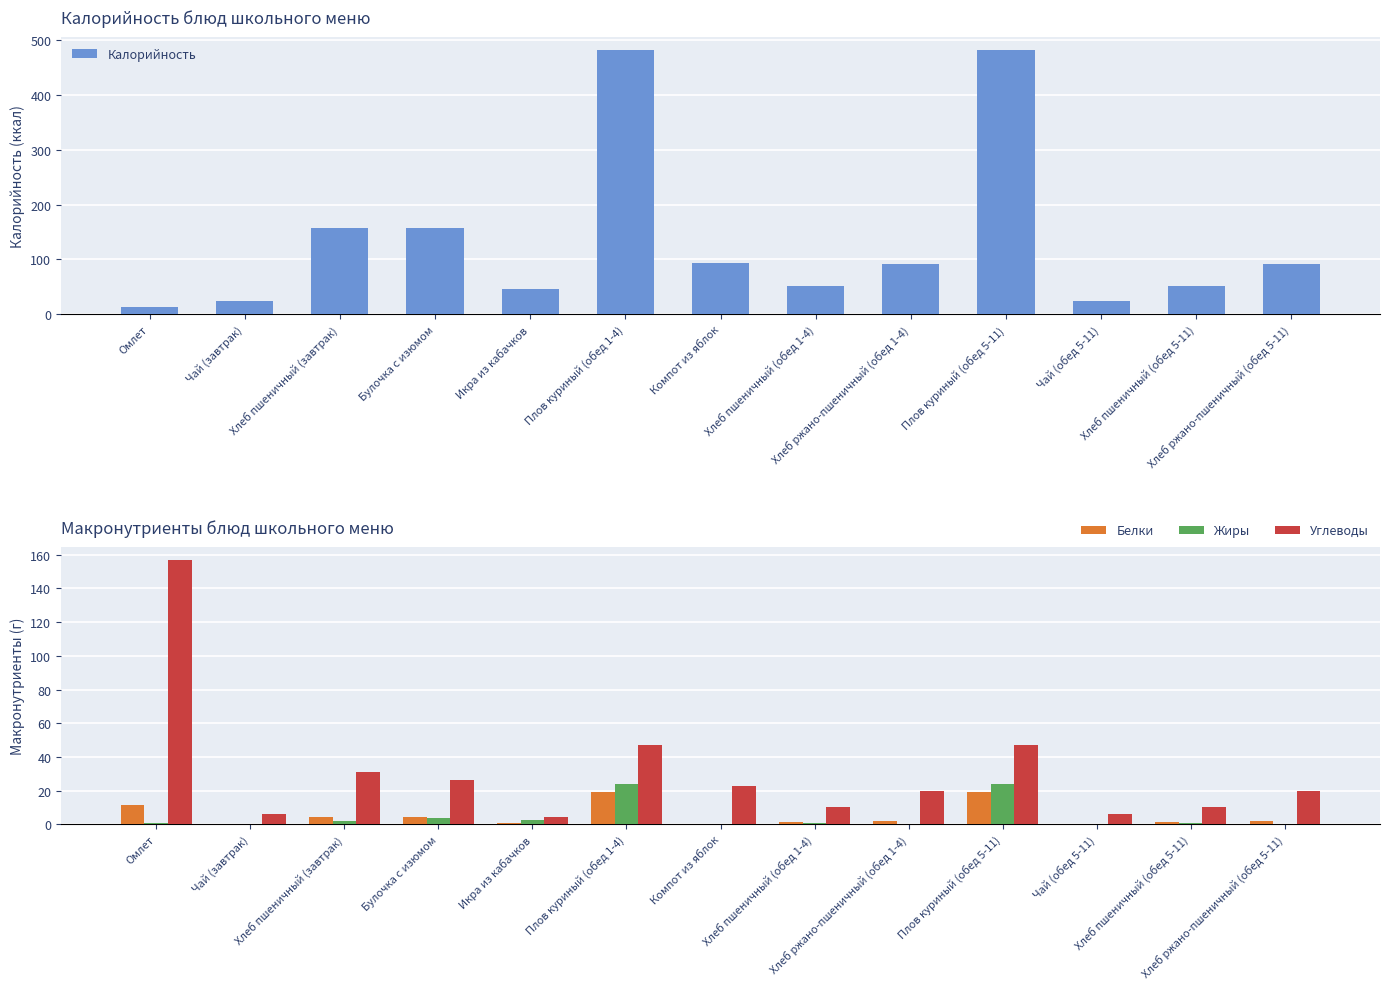

Reading left to right, extract all data points from this chart.

Калорийность: 12.7	24.0	157.7	157.0	46.7	481.7	93.2	52.3	92.0	481.7	24.0	52.3	92.0
Белки: 11.5	0.0	4.5	4.4	0.7	19.3	0.1	1.5	2.2	19.3	0.0	1.5	2.2
Жиры: 0.7	0.0	1.7	3.8	2.8	24.1	0.1	0.6	0.4	24.1	0.0	0.6	0.4
Углеводы: 157.0	6.0	30.8	26.5	4.6	46.9	22.9	10.3	19.8	46.9	6.0	10.3	19.8